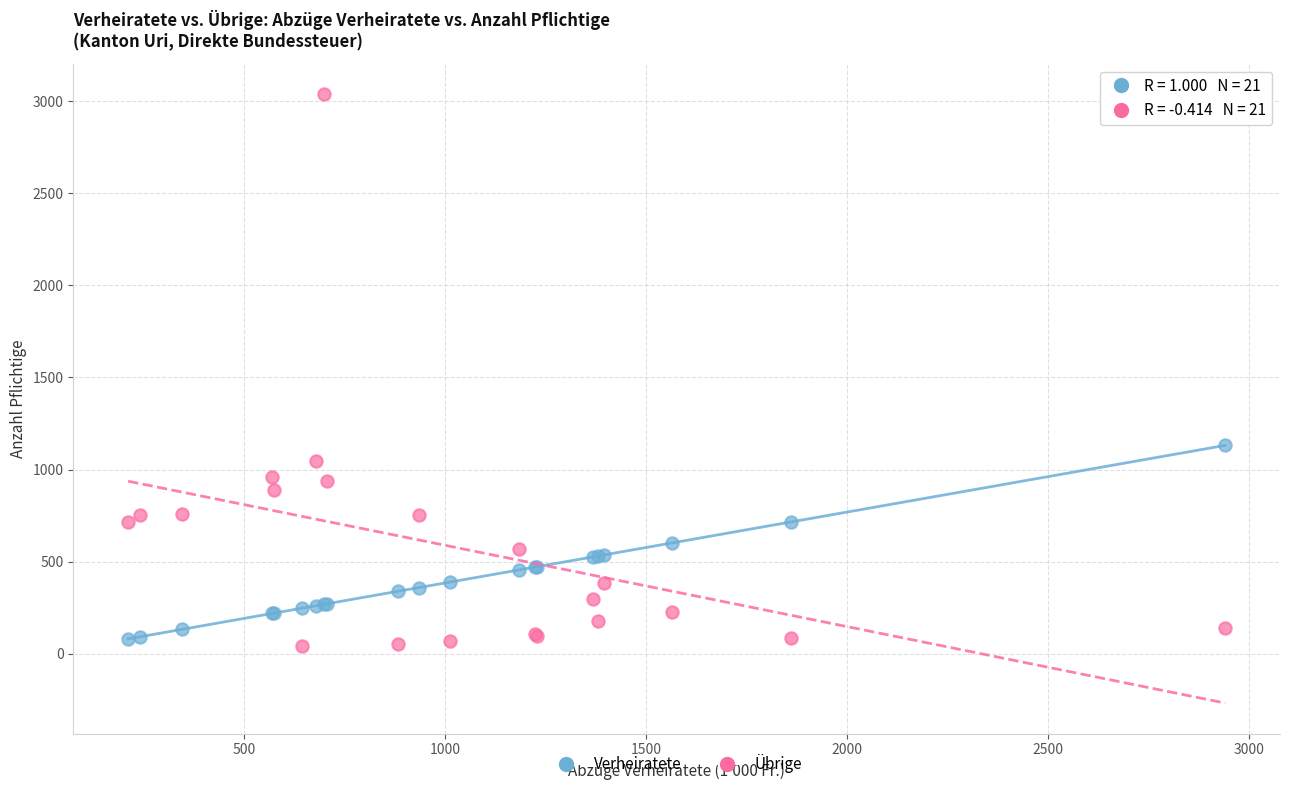

What are all the series names shown in the legend?

Verheiratete, Übrige